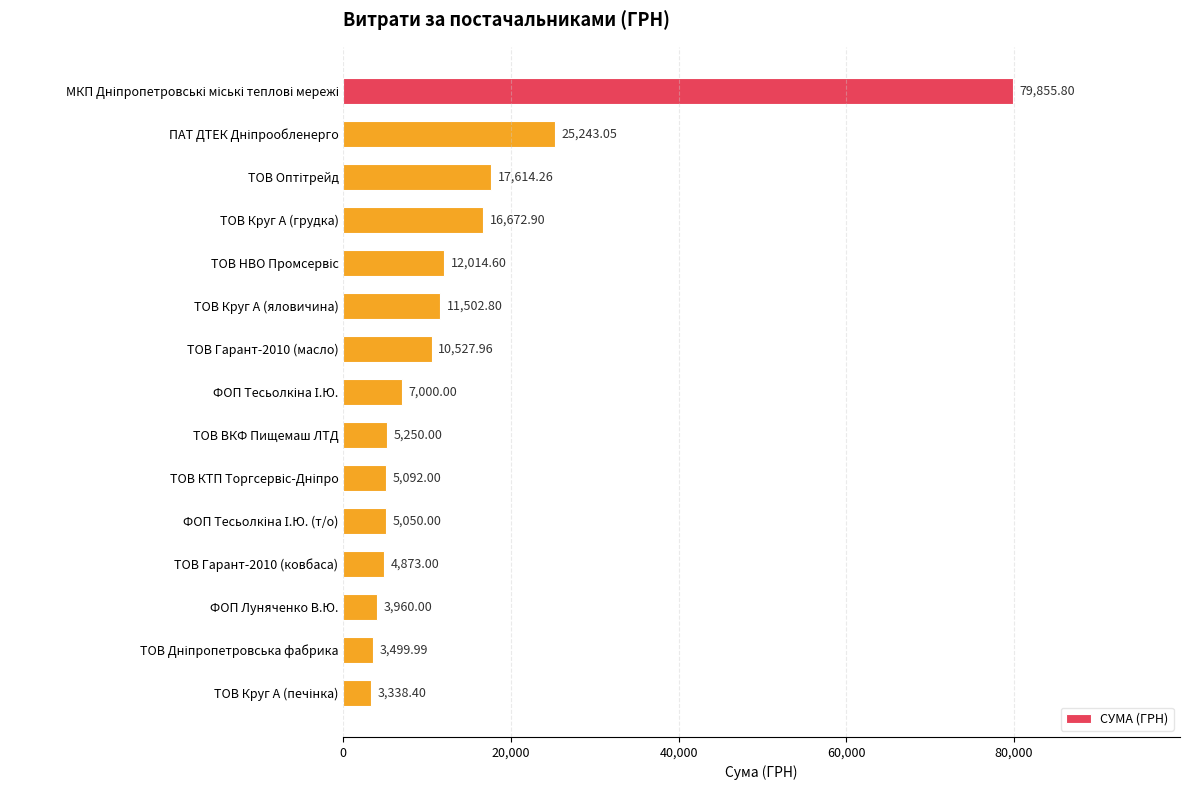

What is the label of the 12th bar from the bottom?

ТОВ Круг А (грудка)